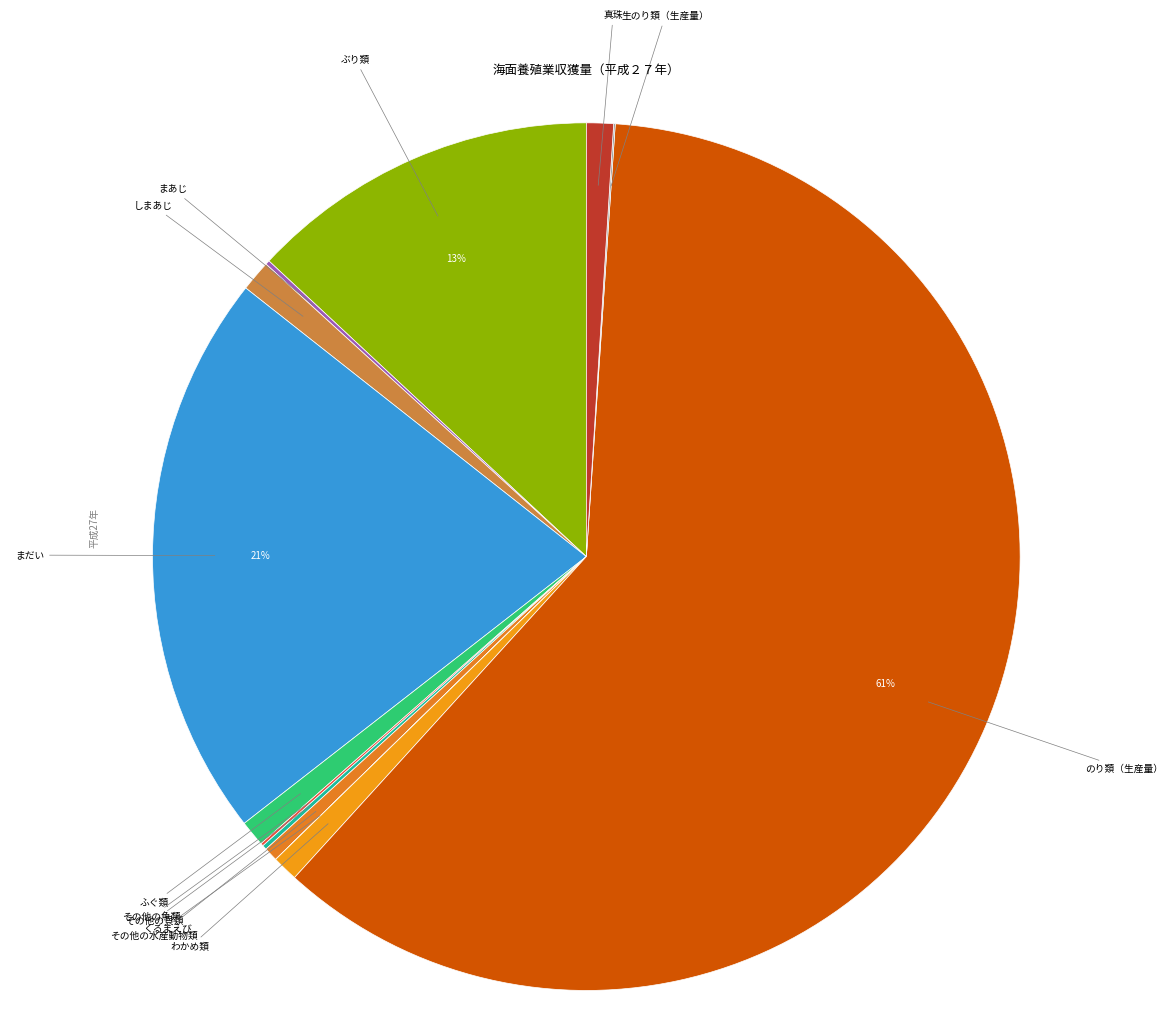

Is there a majority slice in this chart?

Yes